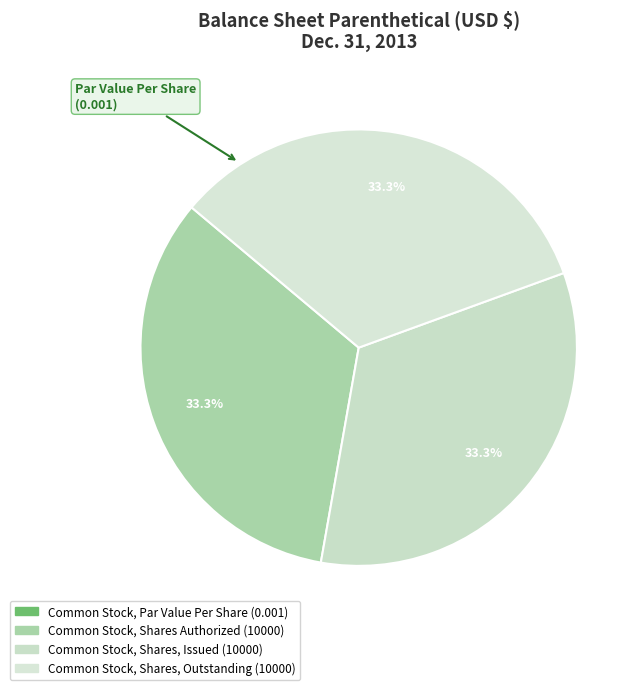

What is the smallest slice in the pie chart?

Common Stock, Par Value Per Share